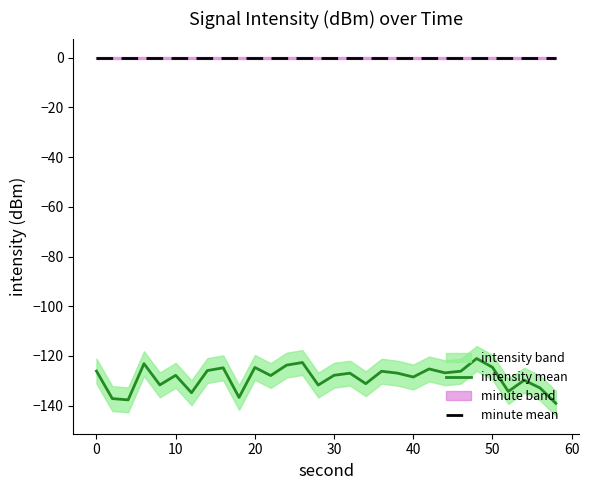

The intensity mean series shows -66.3 at 10. True or false?

False